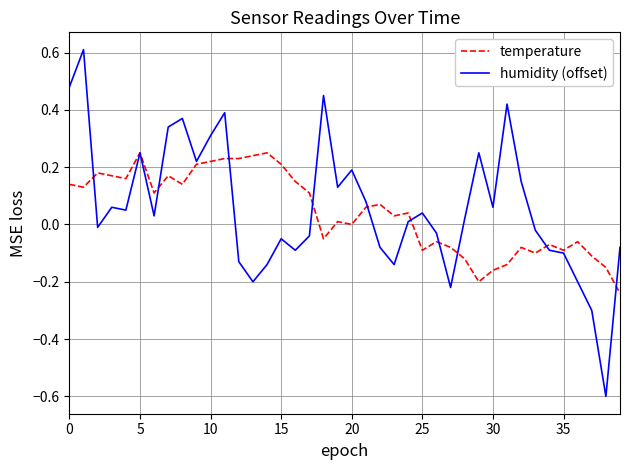

Which series has the widest spread of values?

humidity (offset)